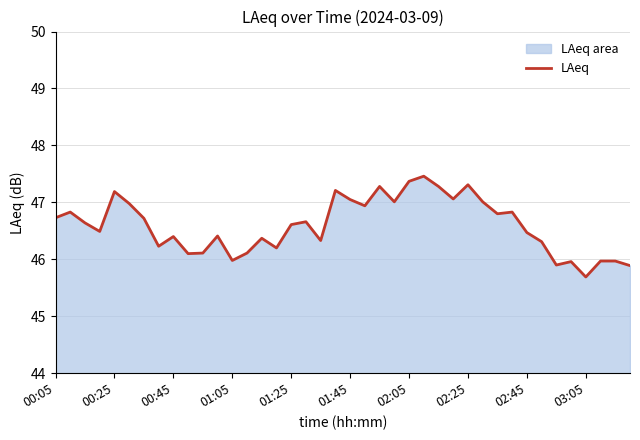

Is it true that the value at 00:05 is 46.7?

True